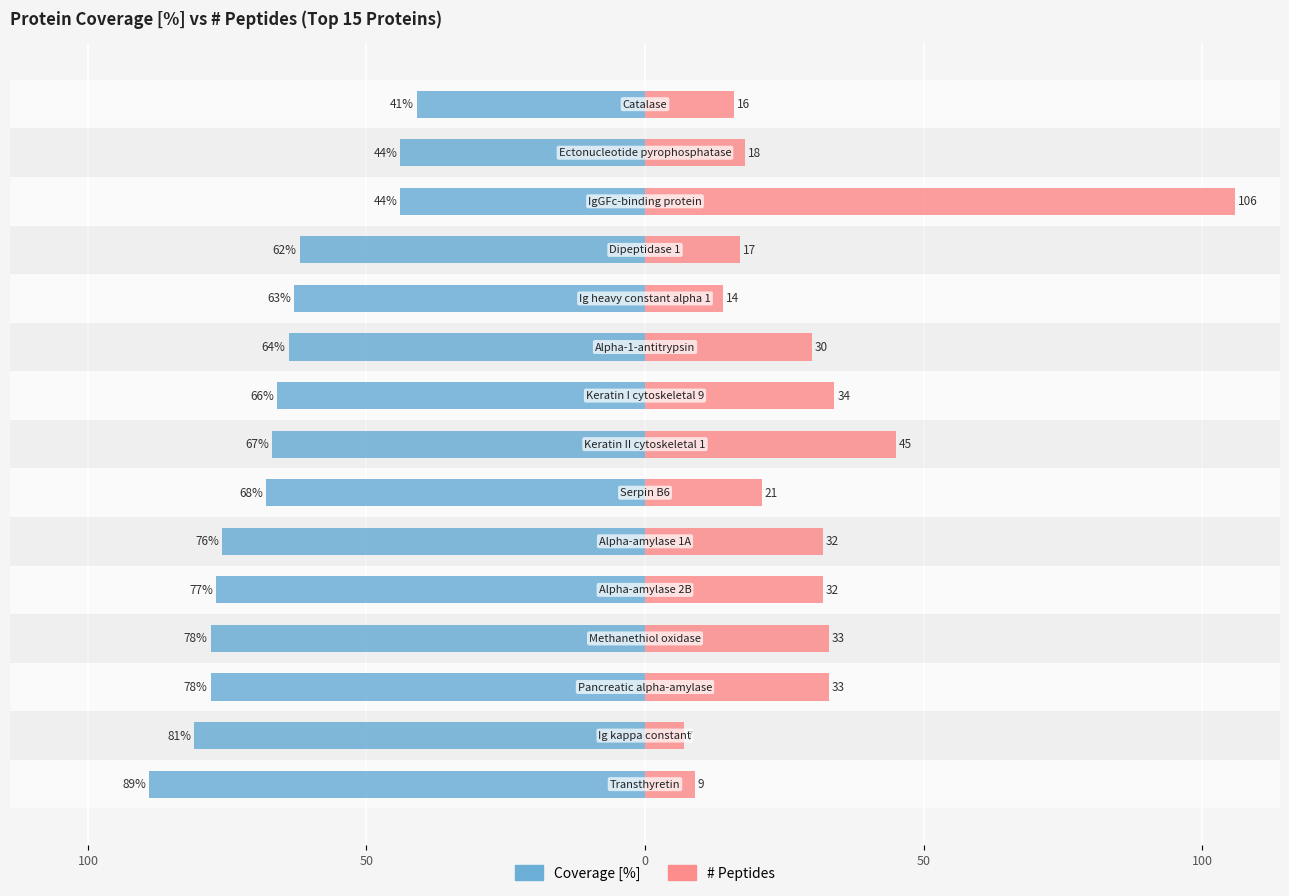

What are all the series names shown in the legend?

Coverage [%], # Peptides